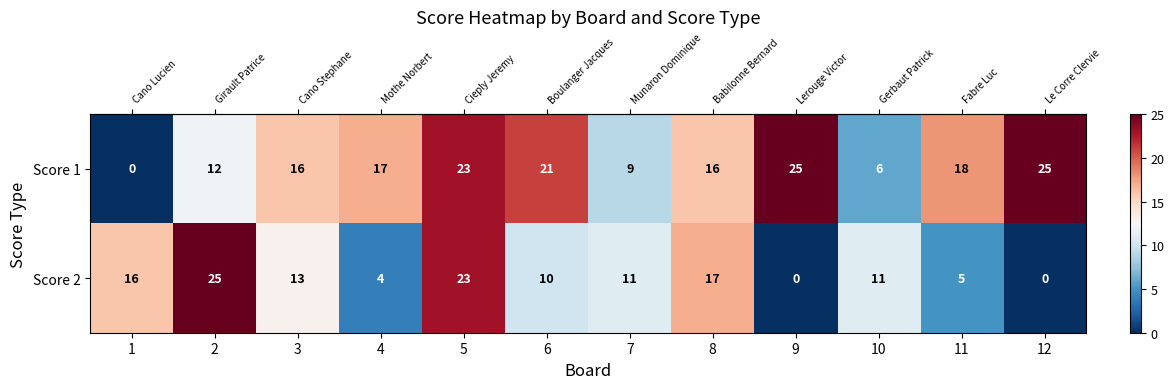

True or false: Score 1 has a value of 9 at 3.

False